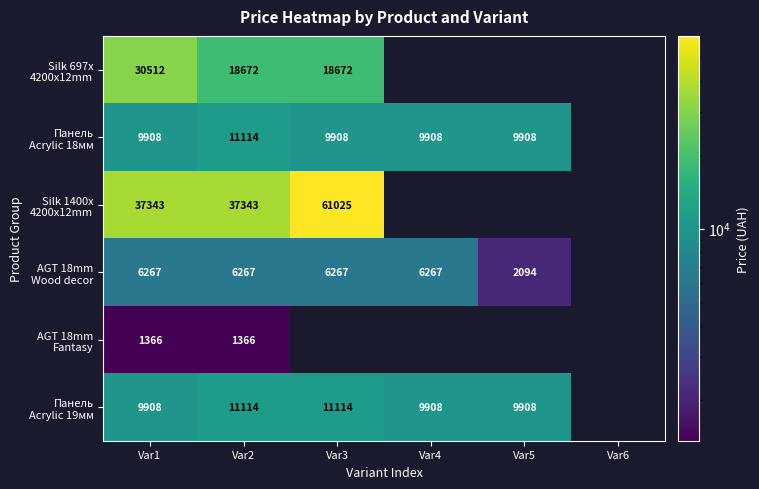

What is the total value across all series at Var1?

95304